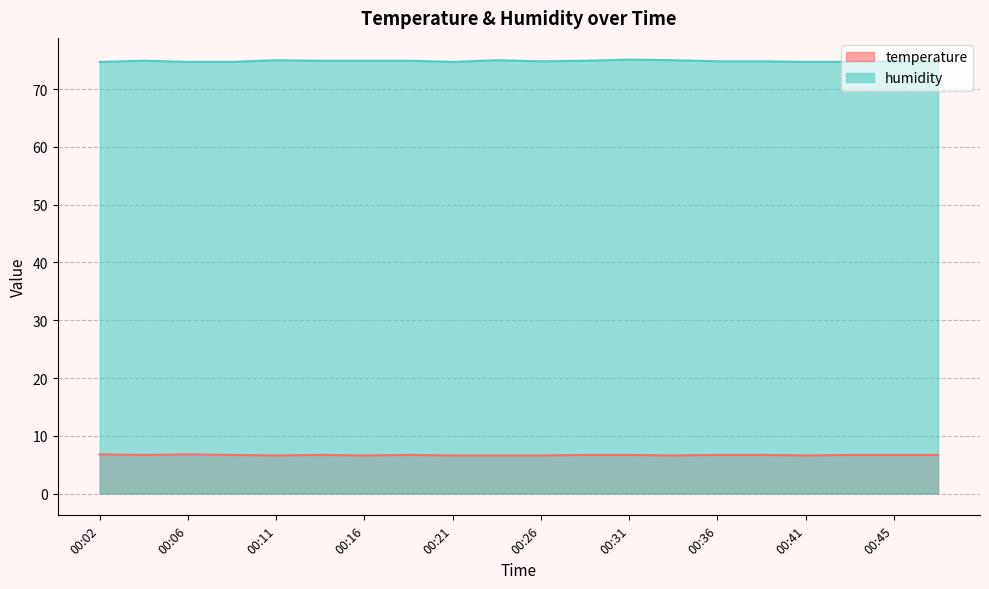

What is the sum of the humidity values at 00:38 and 00:04?

149.7